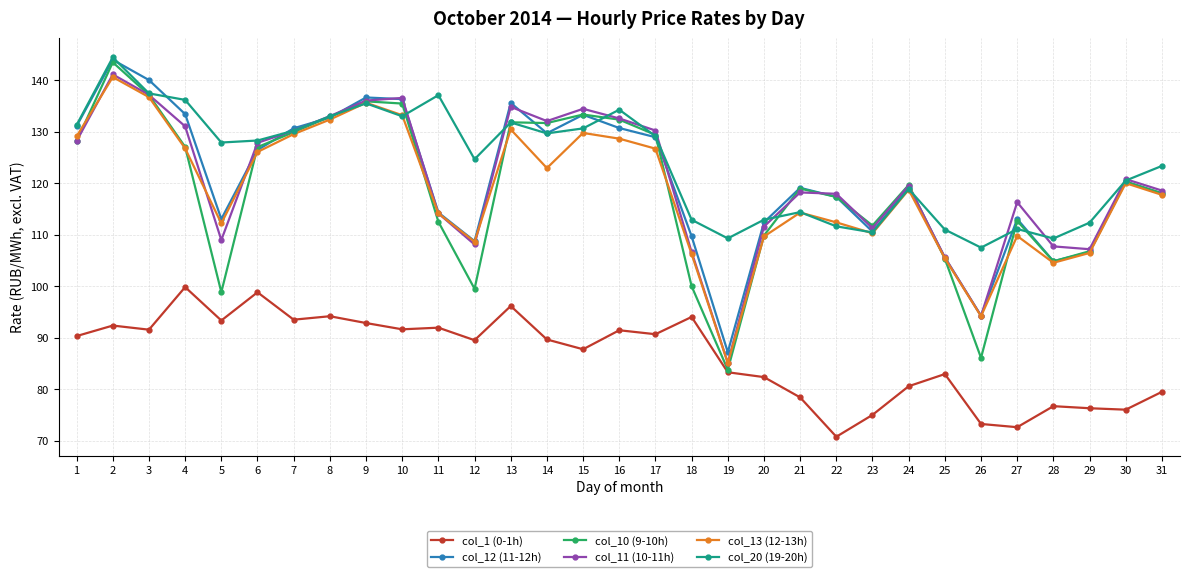

True or false: col_1 (0-1h) has a value of 160.2 at 9.

False